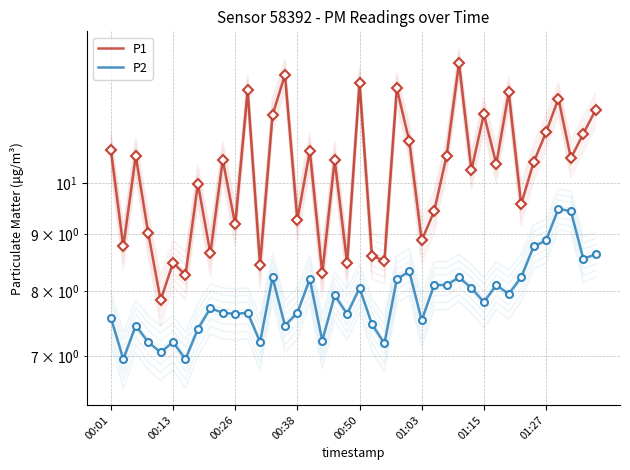

Which series has the largest range (max minus min)?

P1